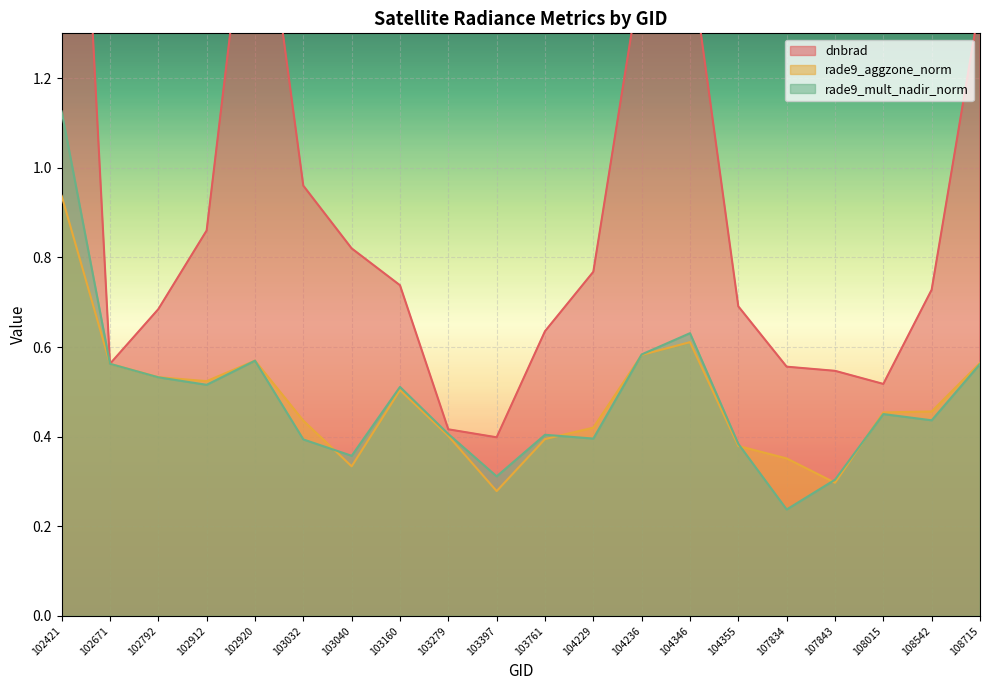

Rank the series by their maximum value, from highest to lowest.

dnbrad, rade9_mult_nadir_norm, rade9_aggzone_norm